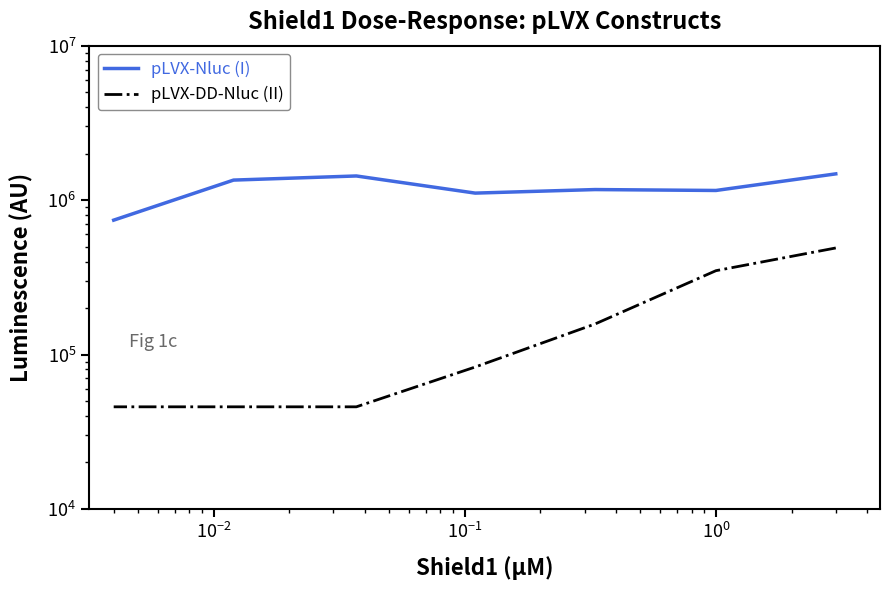

What is the label of the 4th point from the right?

$\mathdefault{10^{-1}}$